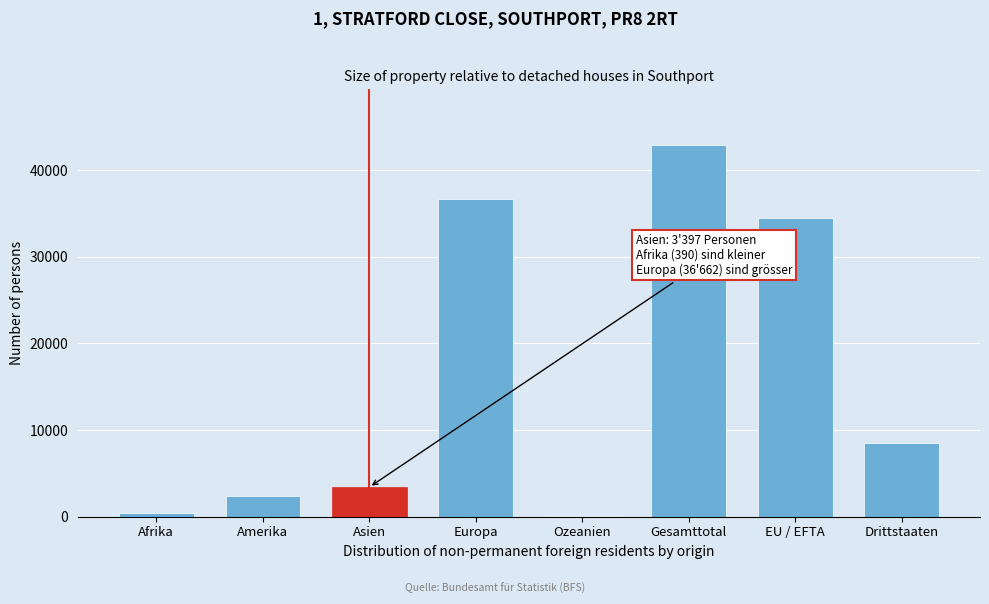

Reading right to left, list all the values displayed in this chart.

Drittstaaten=8445	EU / EFTA=34432	Gesamttotal=42877	Ozeanien=81	Europa=36662	Asien=3397	Amerika=2345	Afrika=390